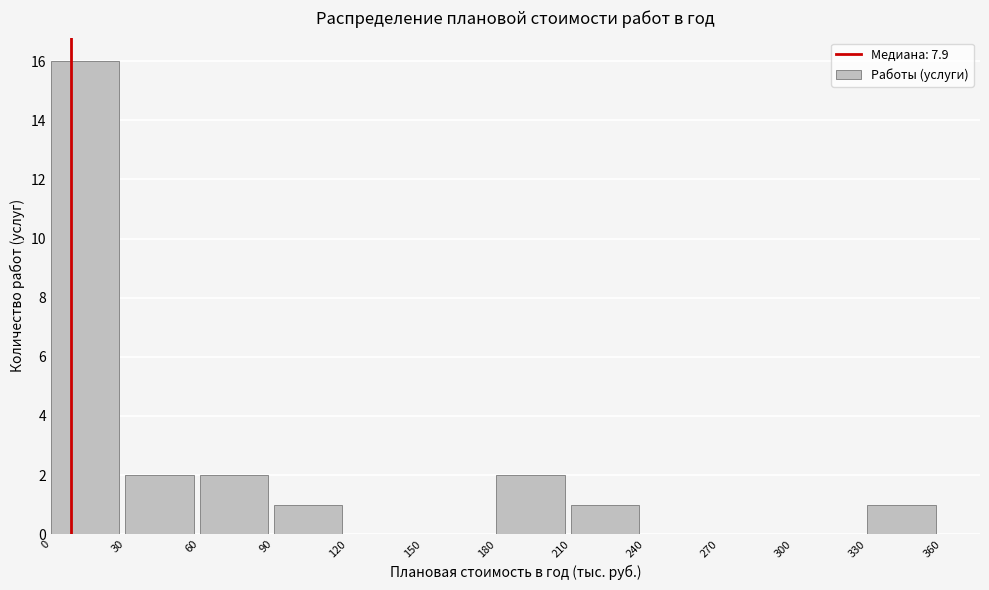

Reading left to right, transcribe this chart: for each bar, give the range it covers on the x-axis and its height. The values are not printed on the chart, so give them approximately, as read against the axis.

0 to 30: 16
30 to 60: 2
60 to 90: 2
90 to 120: 1
120 to 150: 0
150 to 180: 0
180 to 210: 2
210 to 240: 1
240 to 270: 0
270 to 300: 0
300 to 330: 0
330 to 360: 1